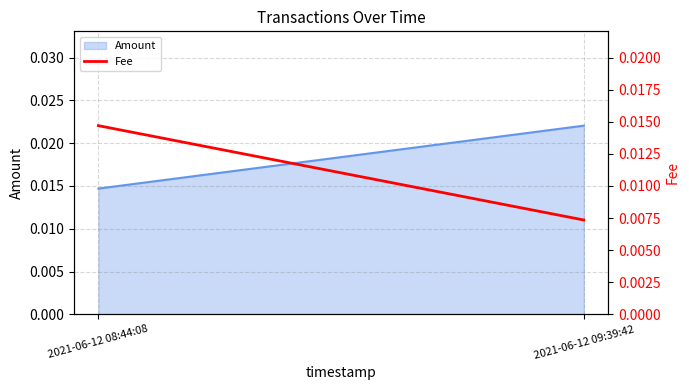

The chart shows a value of 0.0 at 2021-06-12 08:44:08. True or false?

False